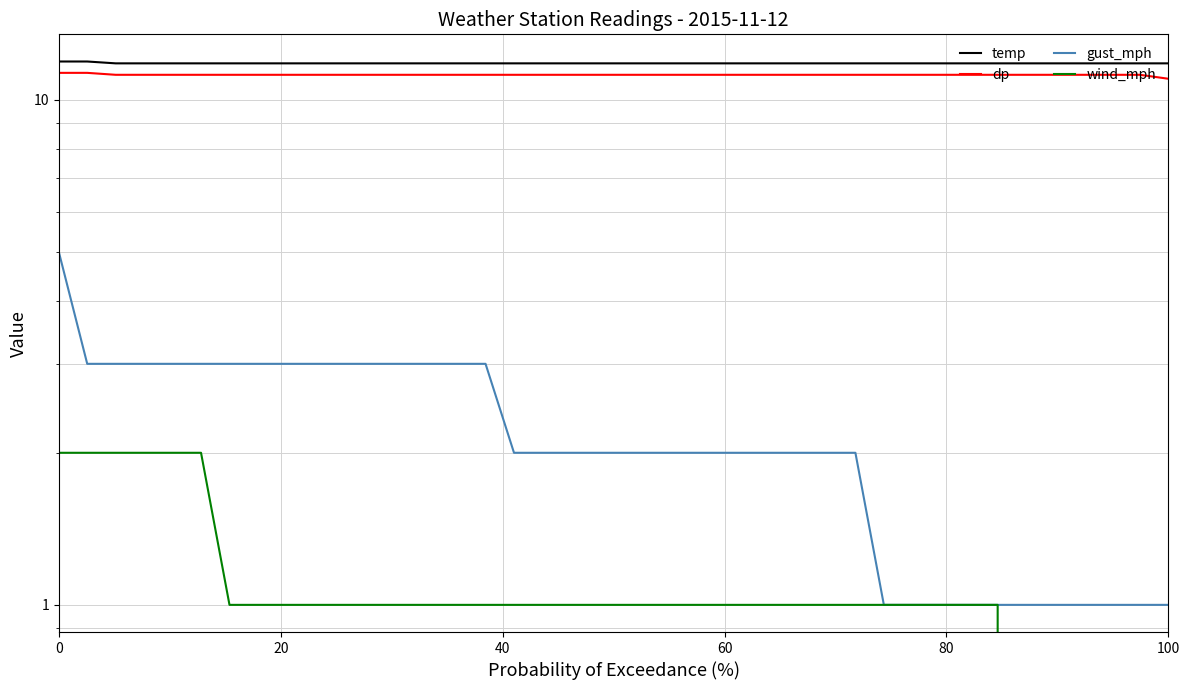

True or false: dp and gust_mph intersect in this chart.

False